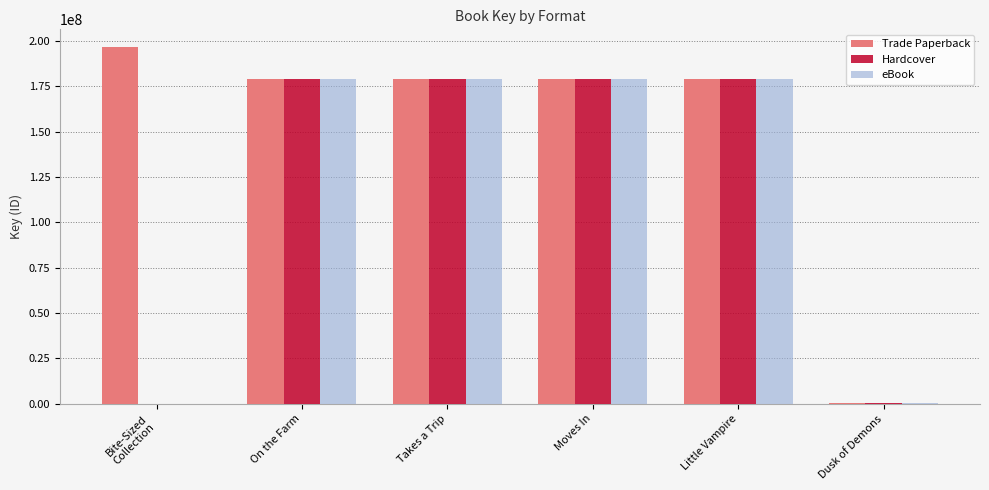

How many distinct data groups are displayed?

3